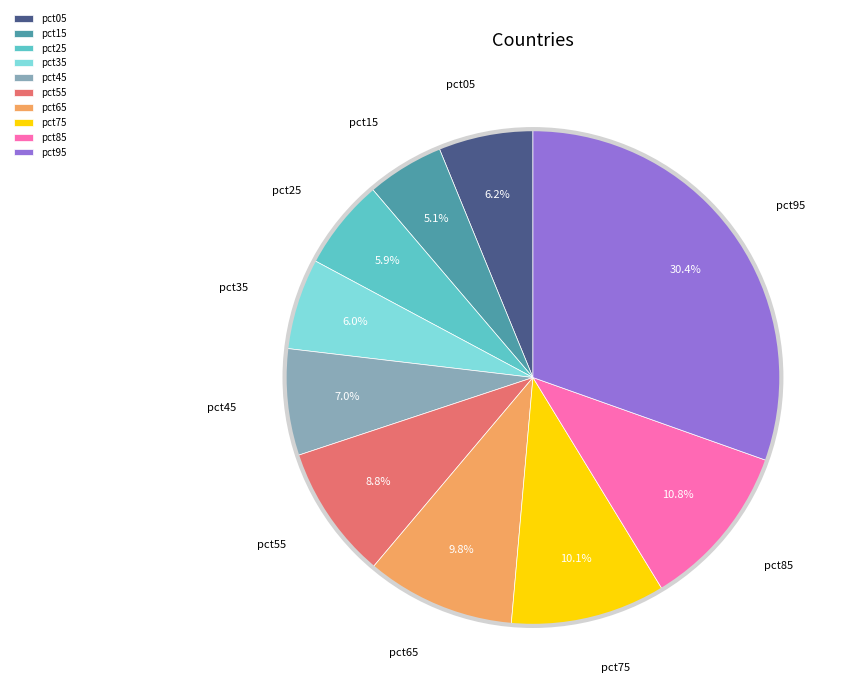

Does pct25 represent more than half of the total?

No